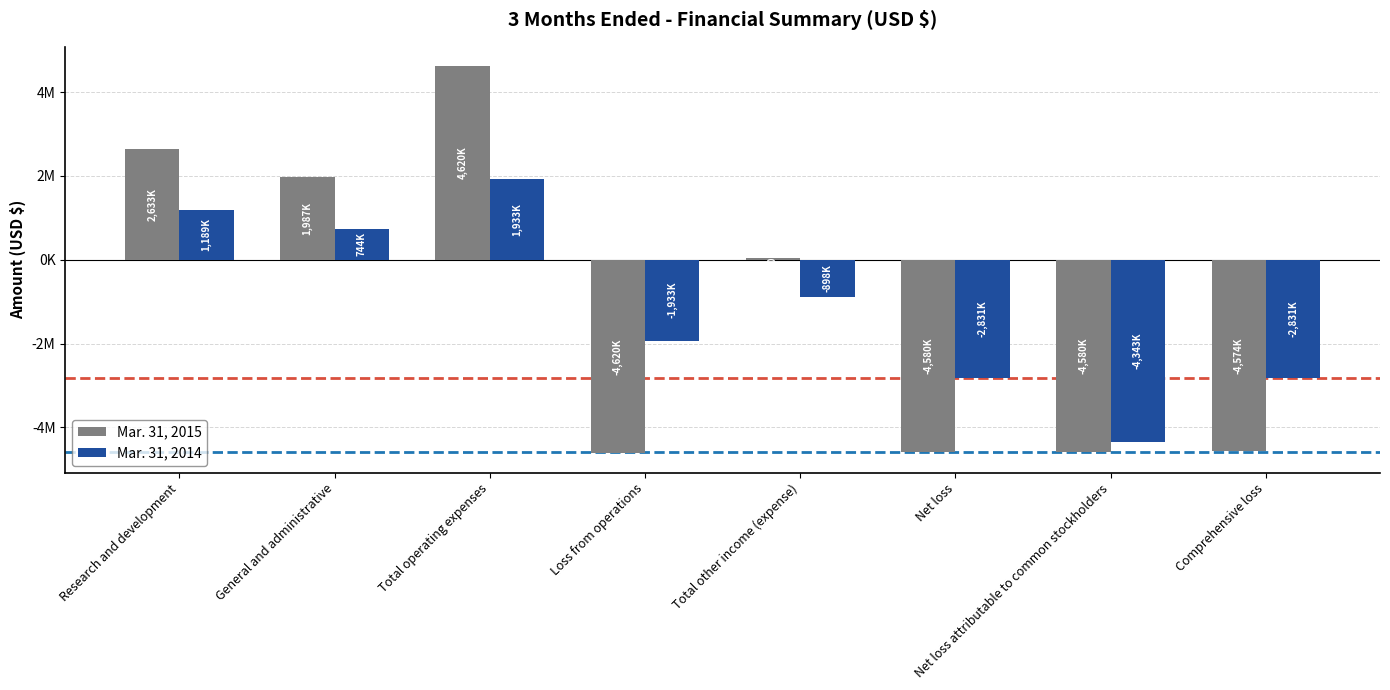

Which category has the highest value in the Mar. 31, 2015 series?

Total operating expenses